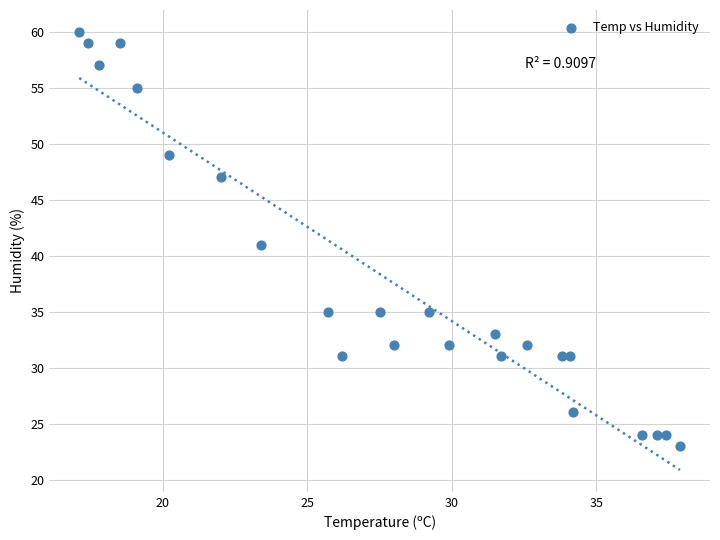

What is the range of Y values (max minus min)?

37